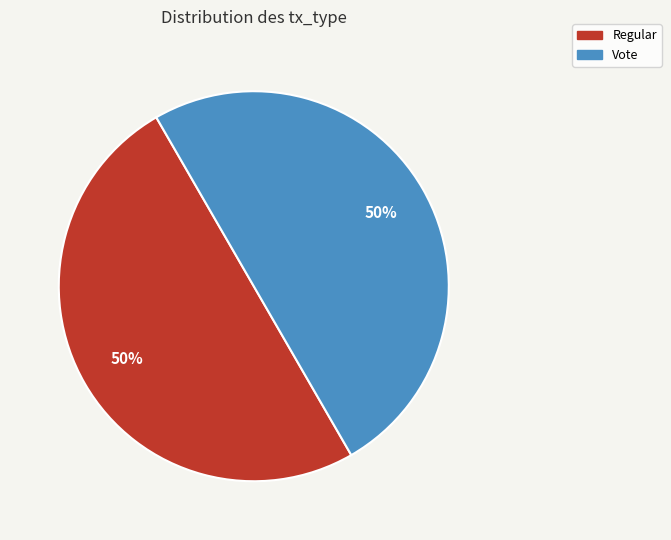

To the nearest percent, what is the average slice percentage?

50%